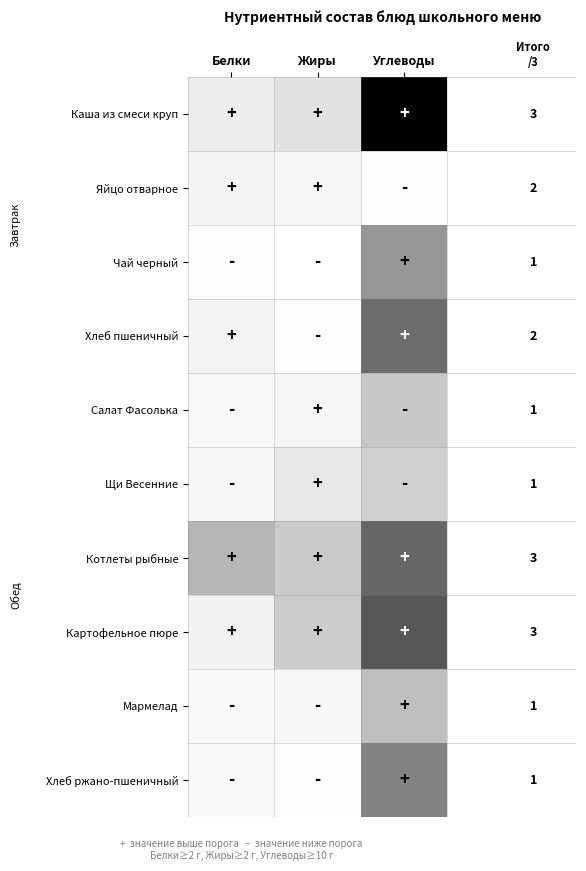

What is the minimum value shown in the chart?

0.1